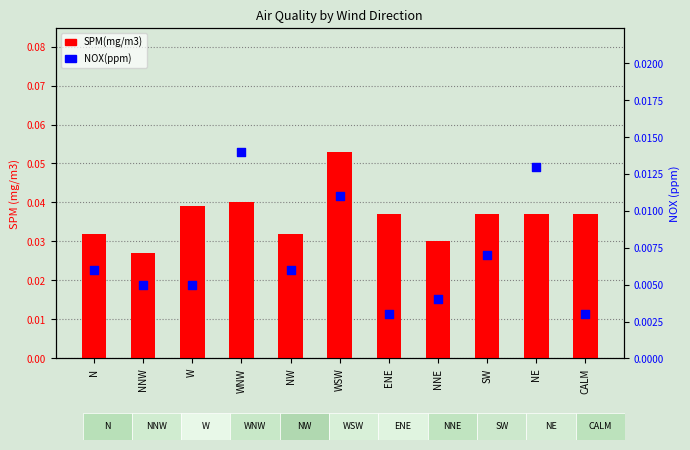

What are all the series names shown in the legend?

SPM(mg/m3), NOX(ppm)